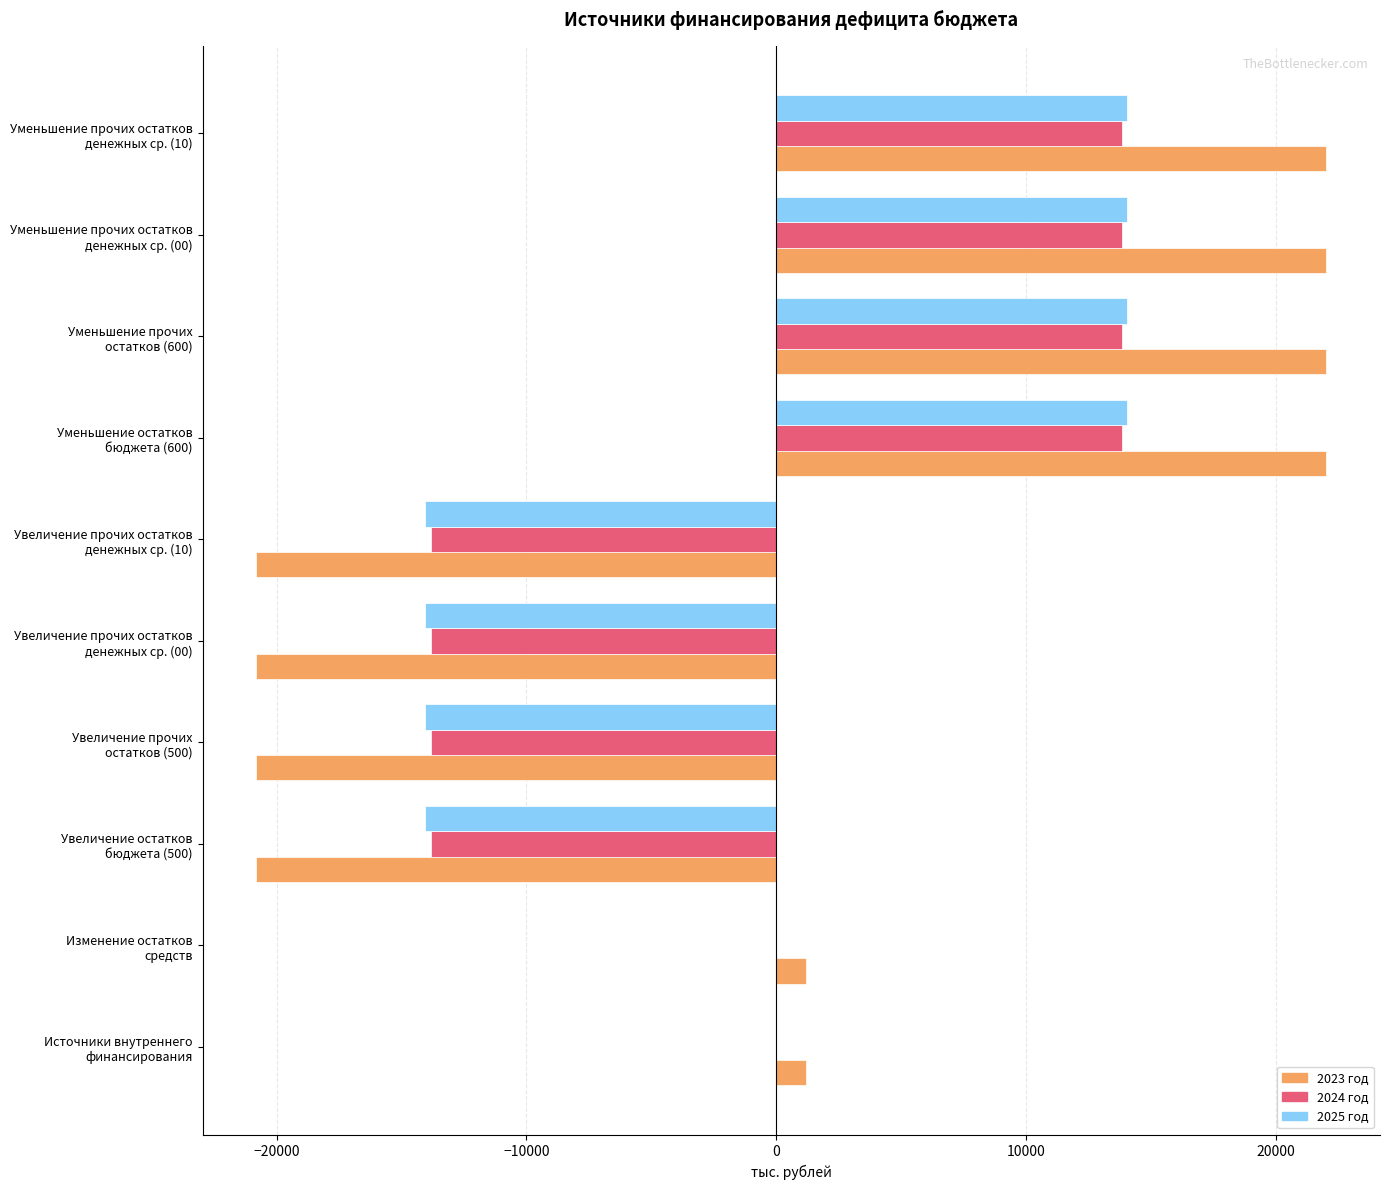

What is the maximum value for 2025 год?

14054.0